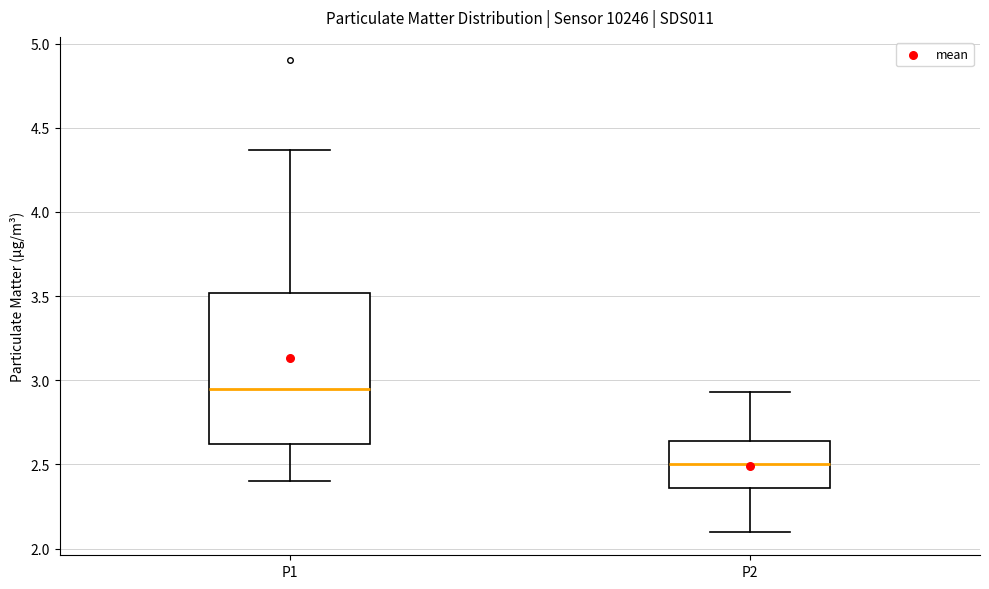

Where does the lower whisker of the box for P2 end on the y-axis? The values are not printed on the chart, so give them approximately, as read against the axis.

2.10